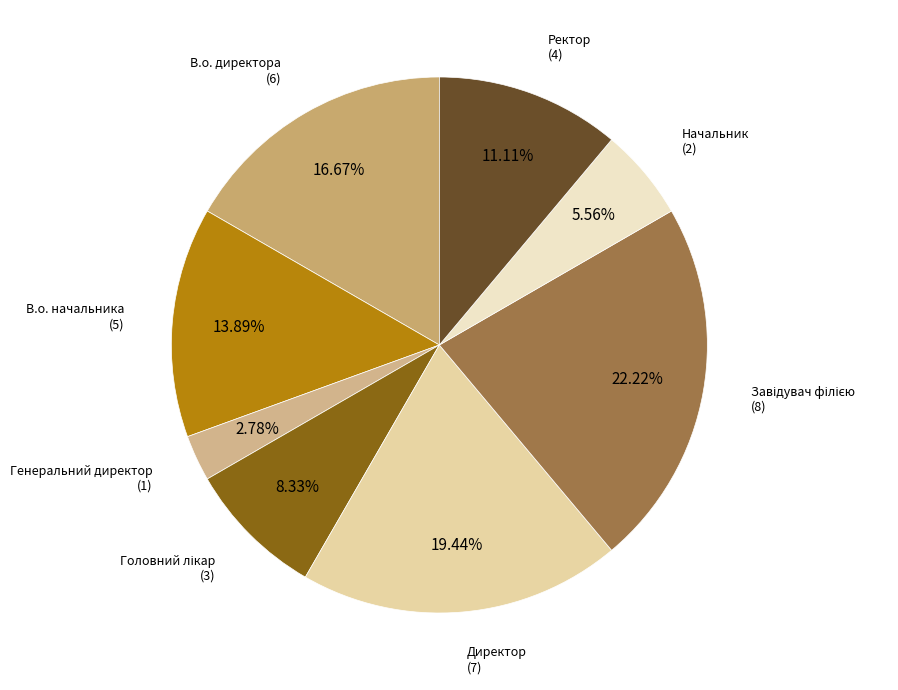

Between Начальник and В.о. директора, which is larger?

В.о. директора